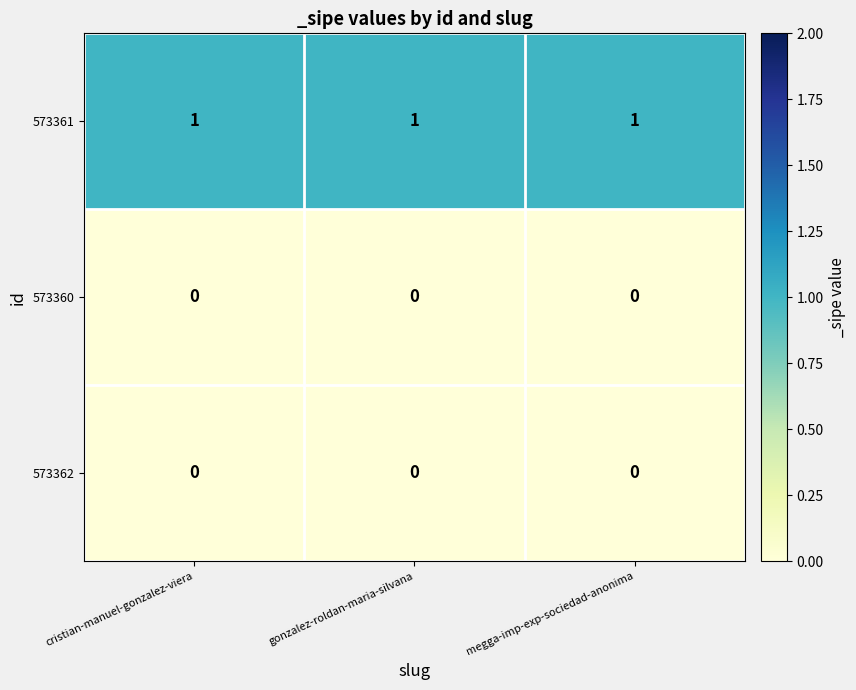

Is it true that 573361 equals 1 at gonzalez-roldan-maria-silvana?

True